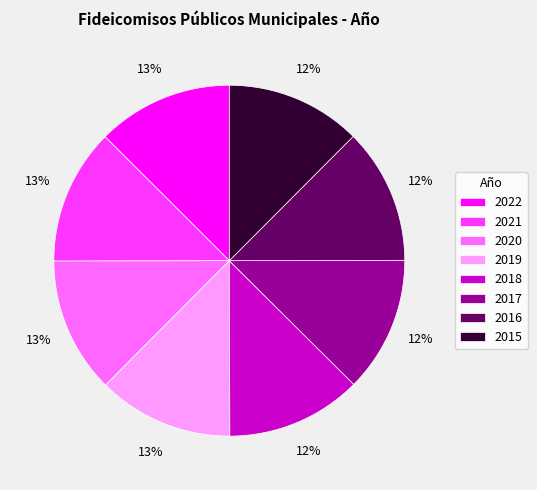

The 2015 slice represents 1% of the pie. True or false?

False